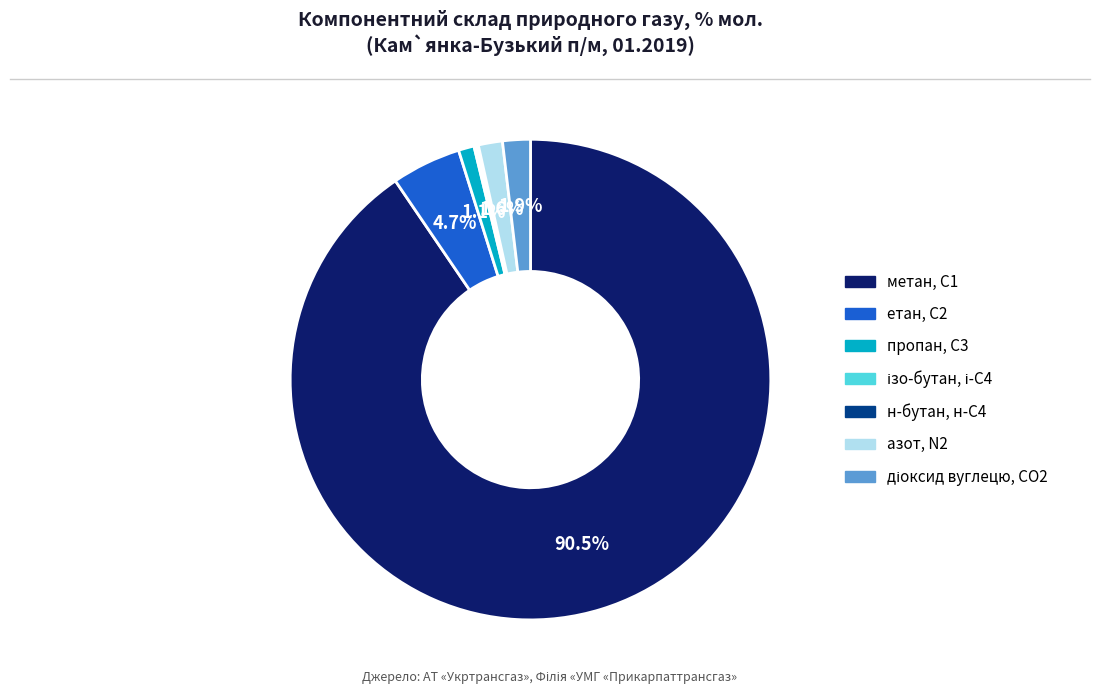

Do етан, С2 and метан, С1 together represent more than half of the pie?

Yes